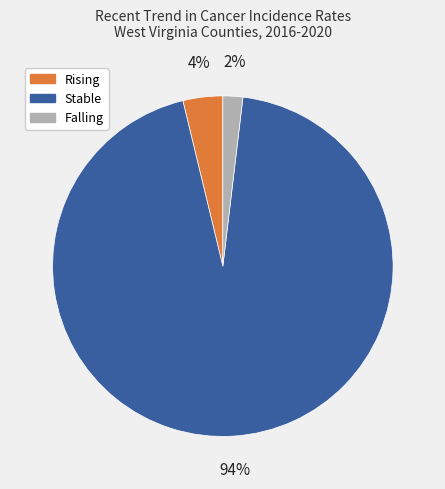

To the nearest percent, what is the difference between the largest and smallest slice percentages?

92%